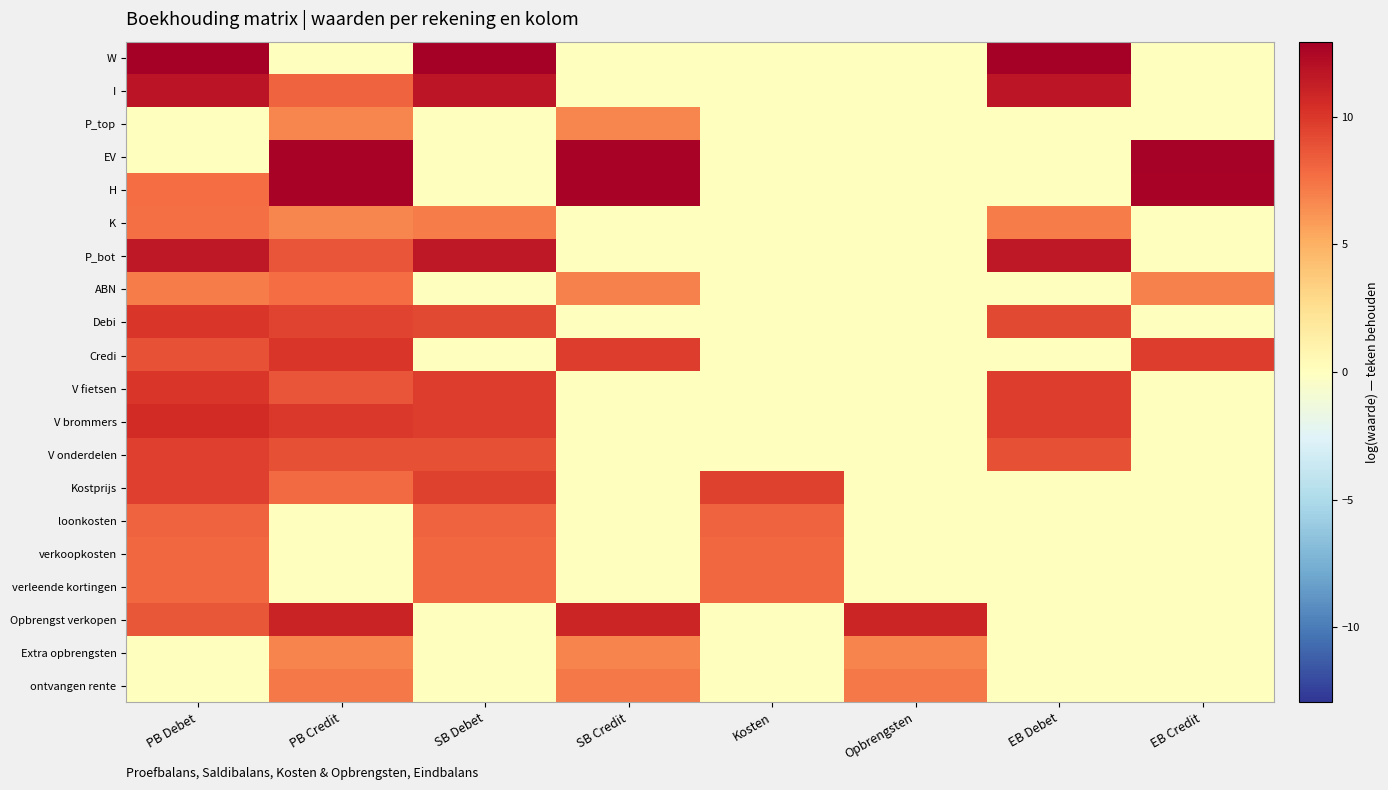

Rank the series by their maximum value, from highest to lowest.

W, EV, H, I, P_bot, Opbrengst verkopen, V brommers, V fietsen, Credi, Debi, Kostprijs, V onderdelen, loonkosten, verkoopkosten, verleende kortingen, ABN, K, ontvangen rente, Extra opbrengsten, P_top